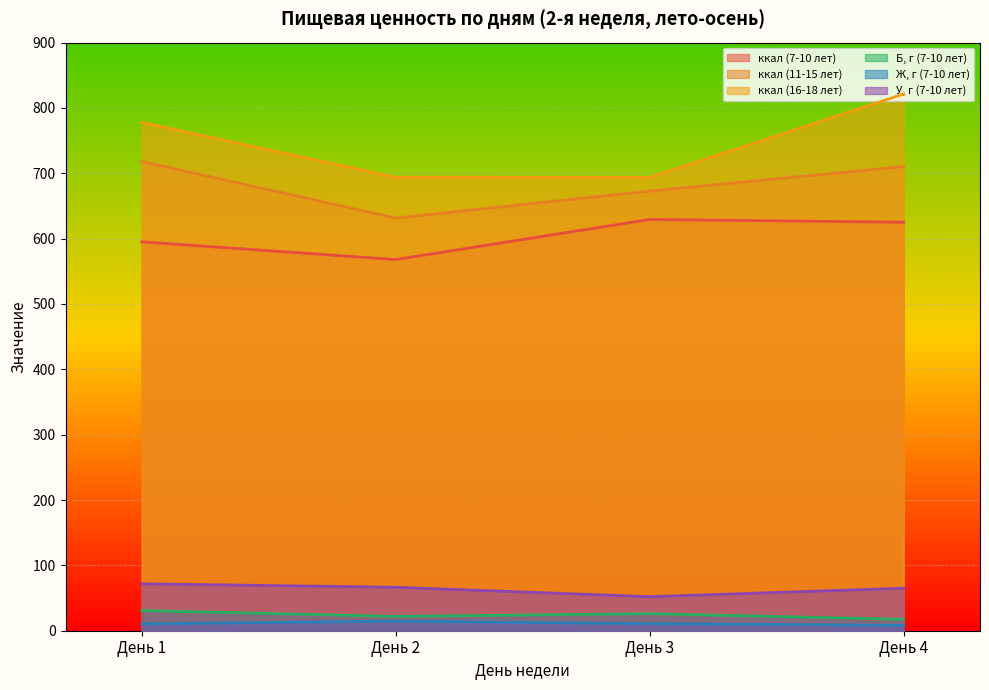

True or false: ккал (7-10 лет) and Б, г (7-10 лет) cross at least once.

False